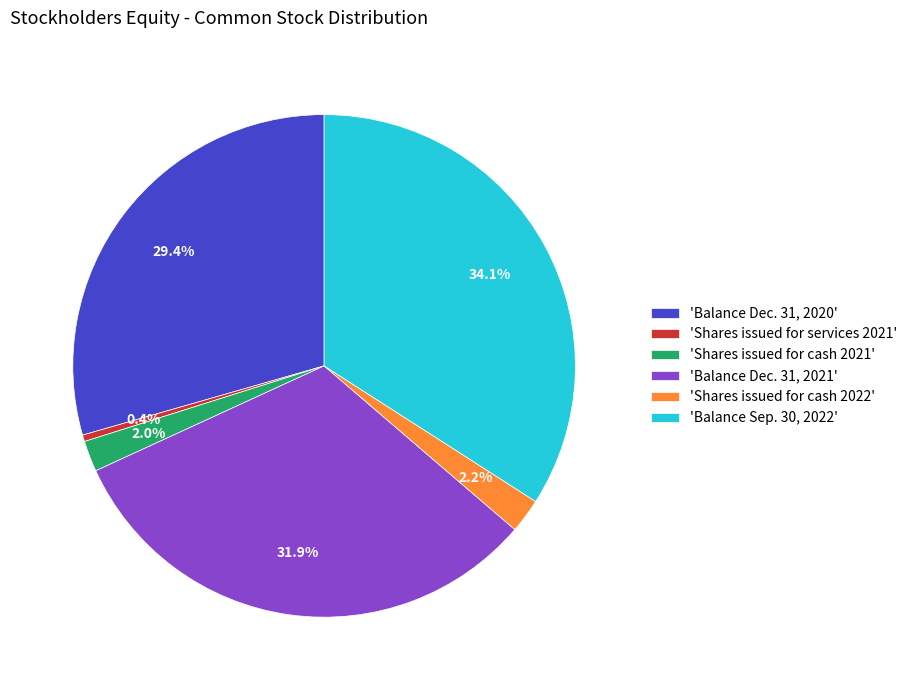

Rank the categories by value from highest to lowest.

'Balance Sep. 30, 2022', 'Balance Dec. 31, 2021', 'Balance Dec. 31, 2020', 'Shares issued for cash 2022', 'Shares issued for cash 2021', 'Shares issued for services 2021'